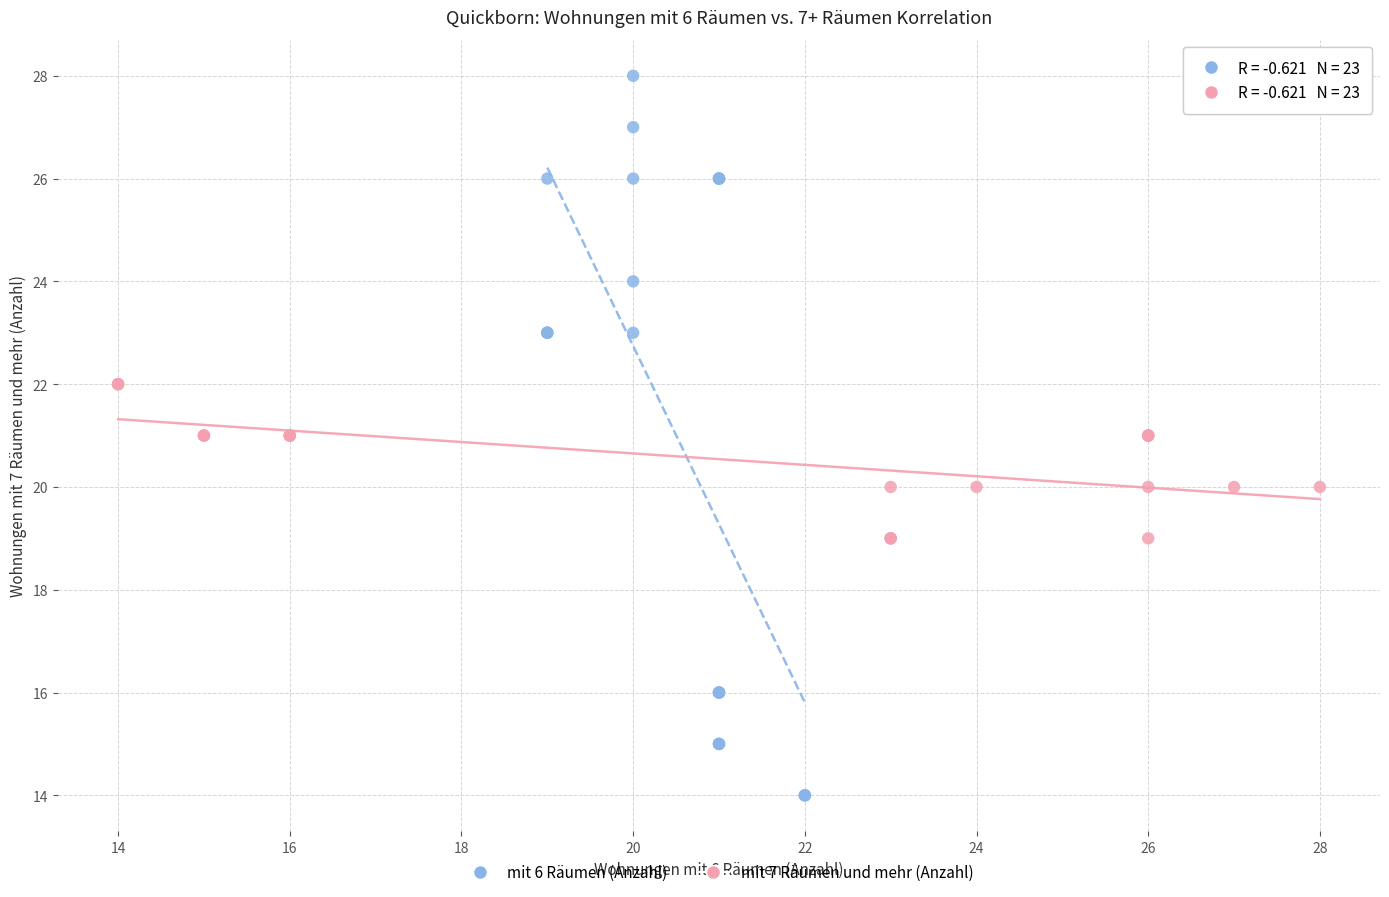

Which series has the widest spread of Y values?

mit 6 Räumen (Anzahl)